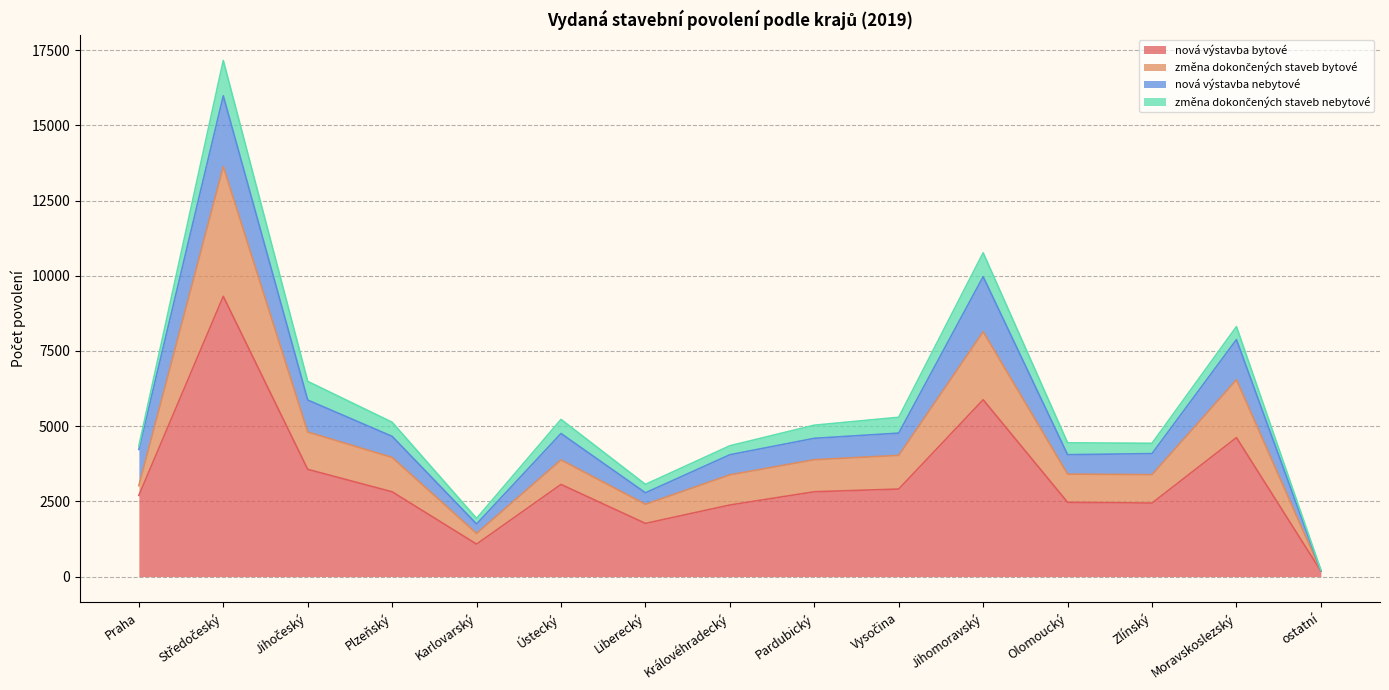

At which label does nová výstavba bytové reach its minimum?

ostatní